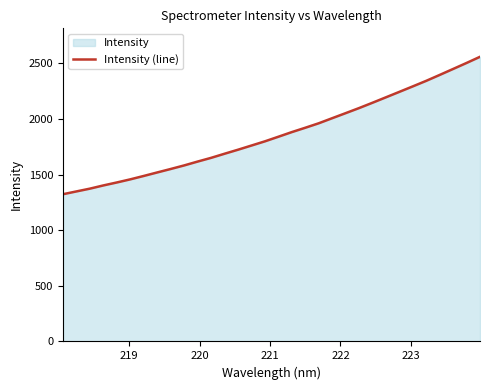

What is the difference between the maximum and minimum values?

1235.8